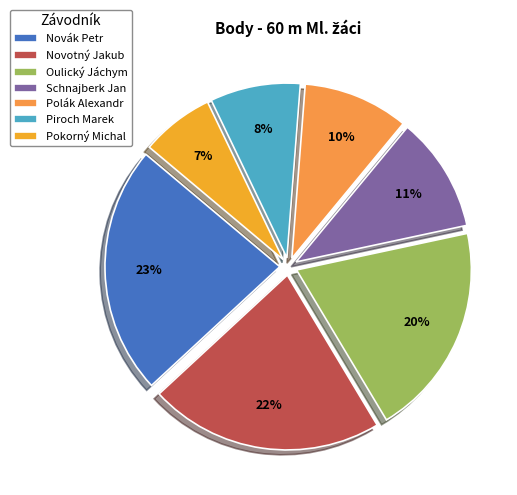

How many slices are in this pie chart?

7